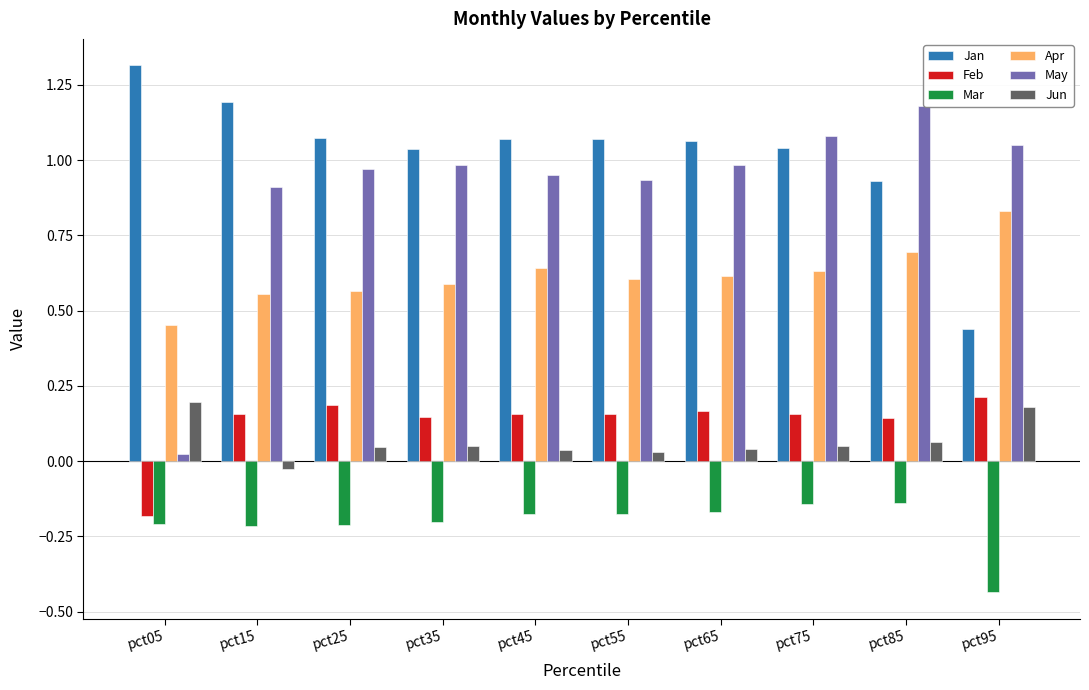

Rank the series by their maximum value, from lowest to highest.

Mar, Jun, Feb, Apr, May, Jan